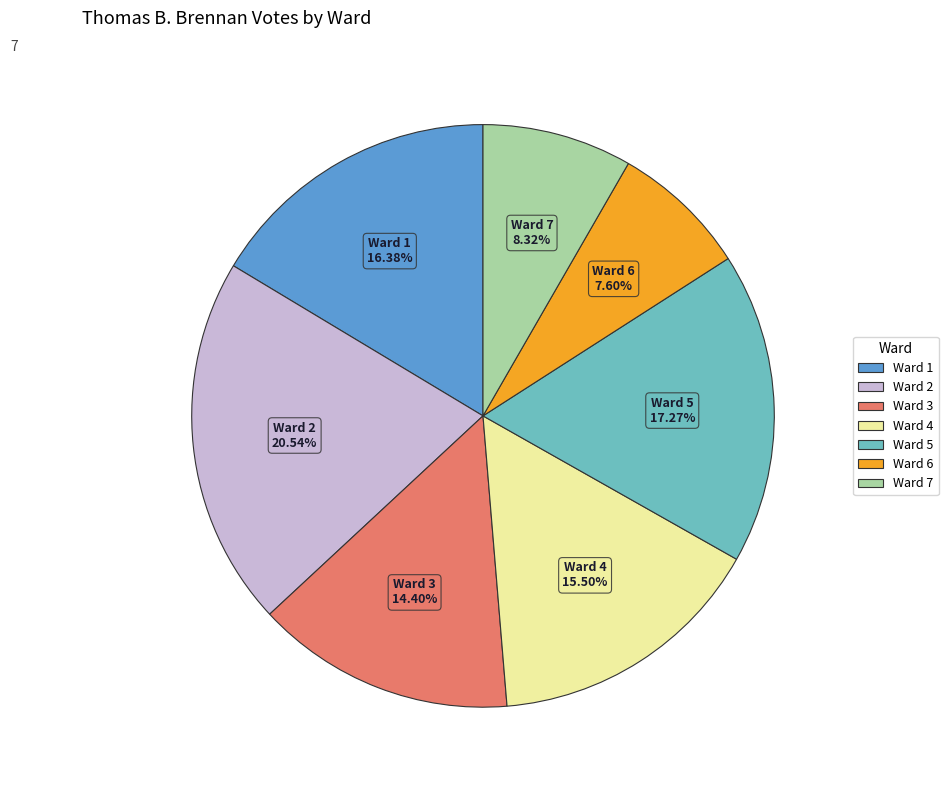

Count the number of slices in the pie.

7